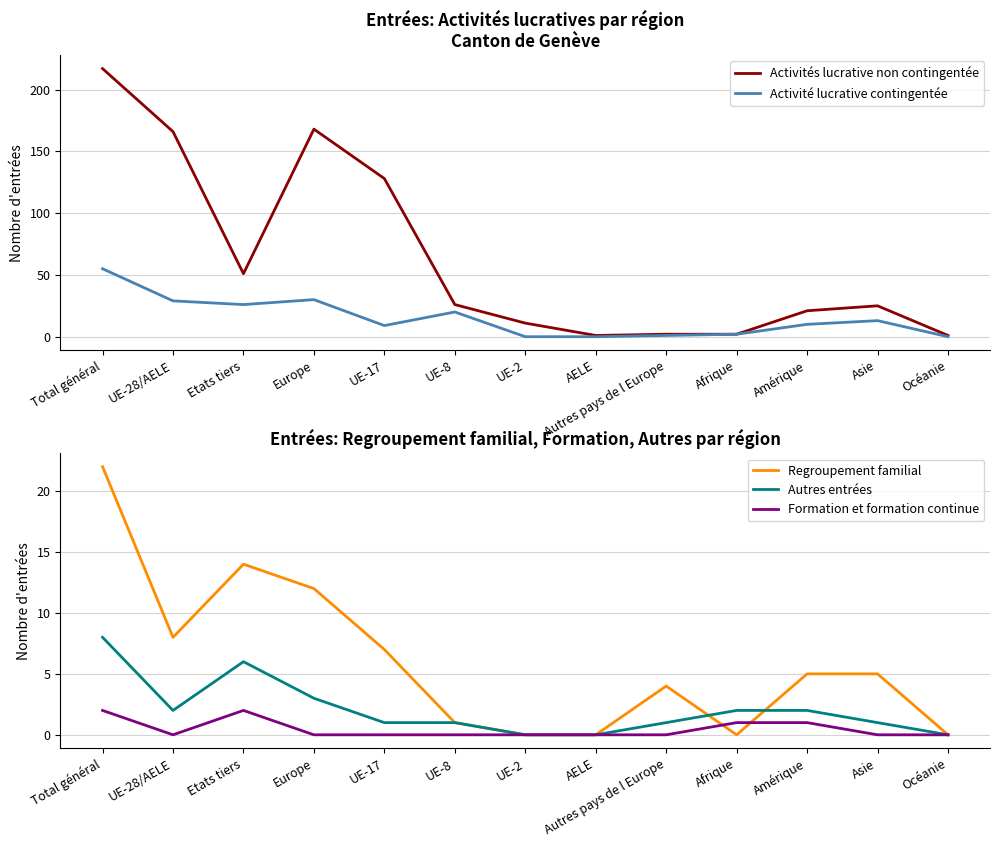

Which series has the widest spread of values?

Activités lucrative non contingentée